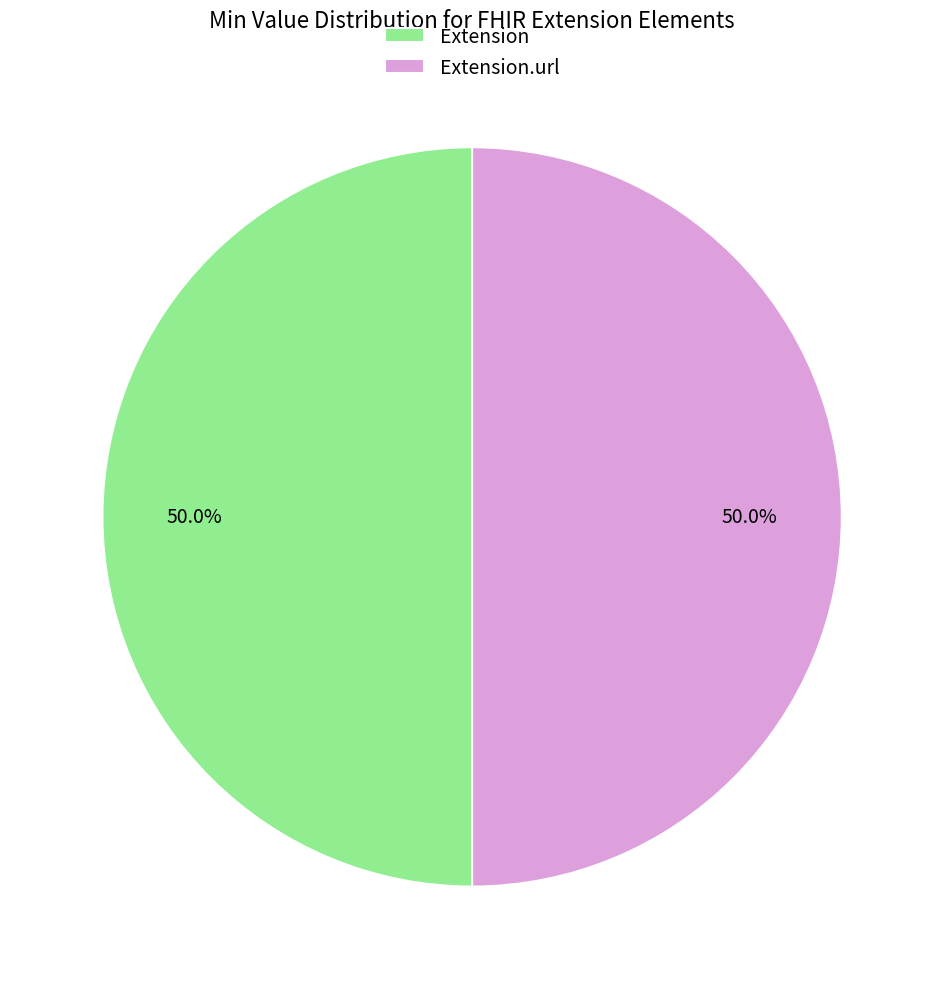

What percentage is NOT represented by Extension.url?

50.0%